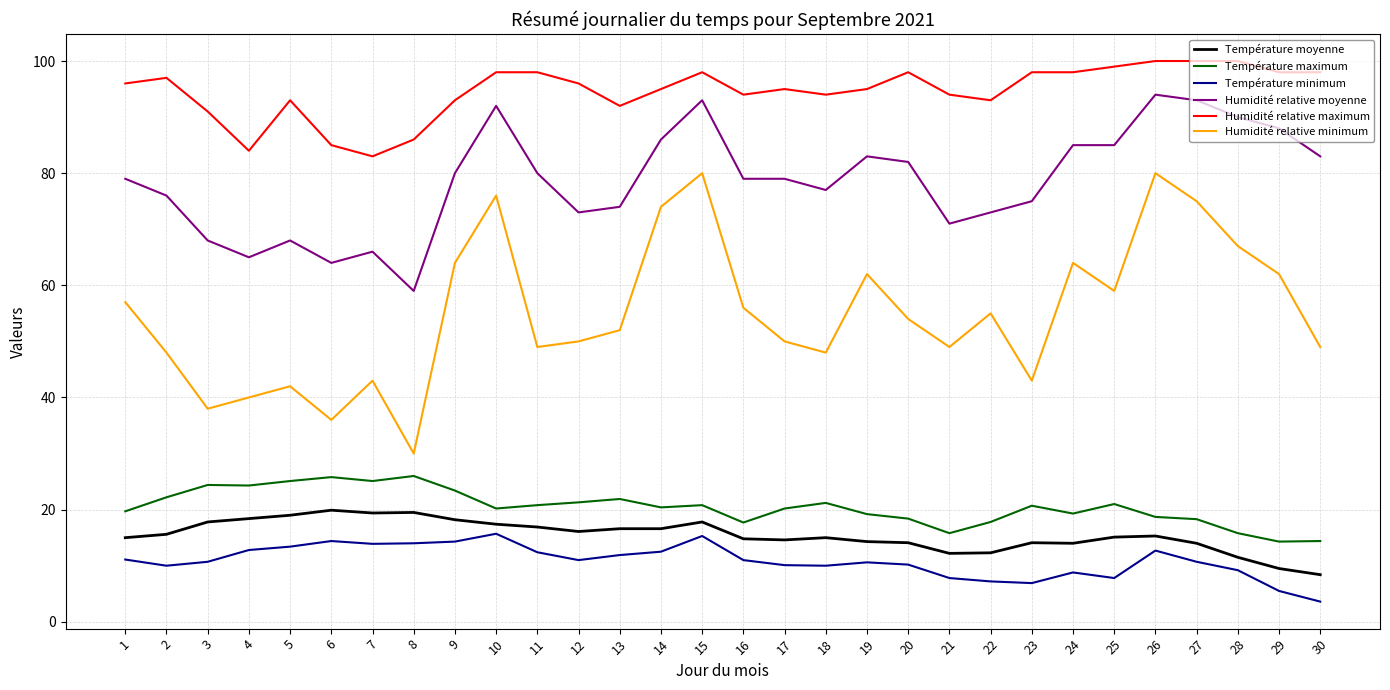

What is the smallest value displayed?

3.6